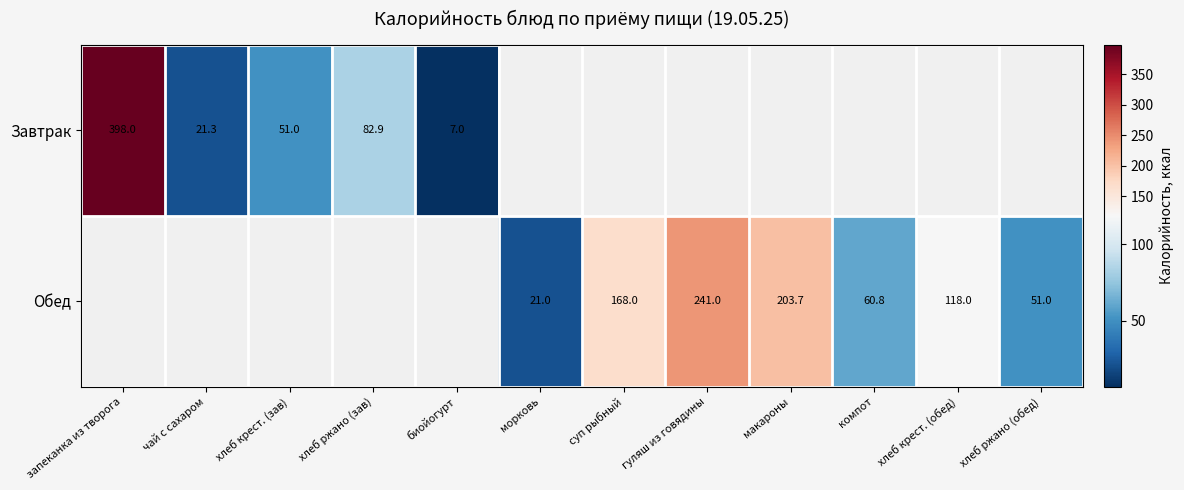

The Обед series shows 60.8 at компот. True or false?

True